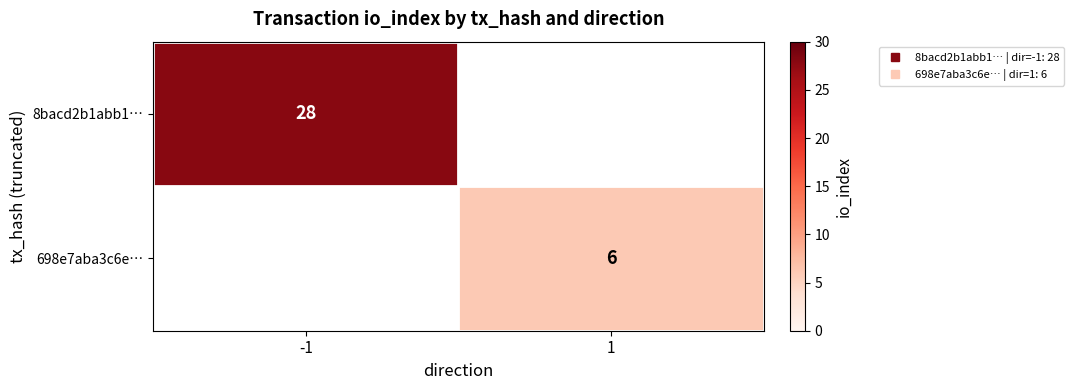

Count the number of data series in this chart.

2